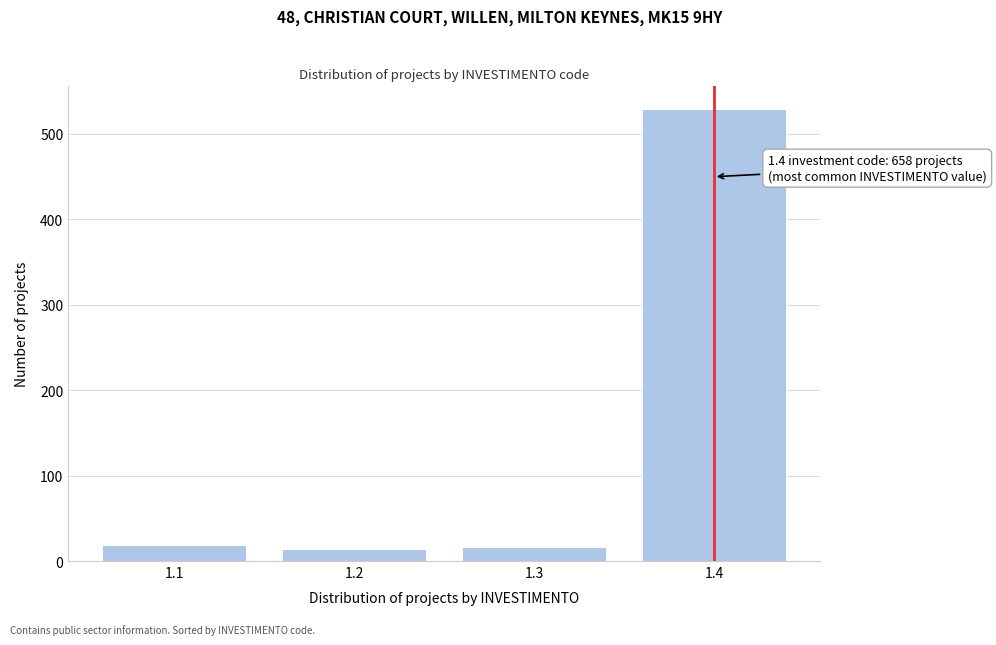

What is the value of the 1st bar from the left?

19